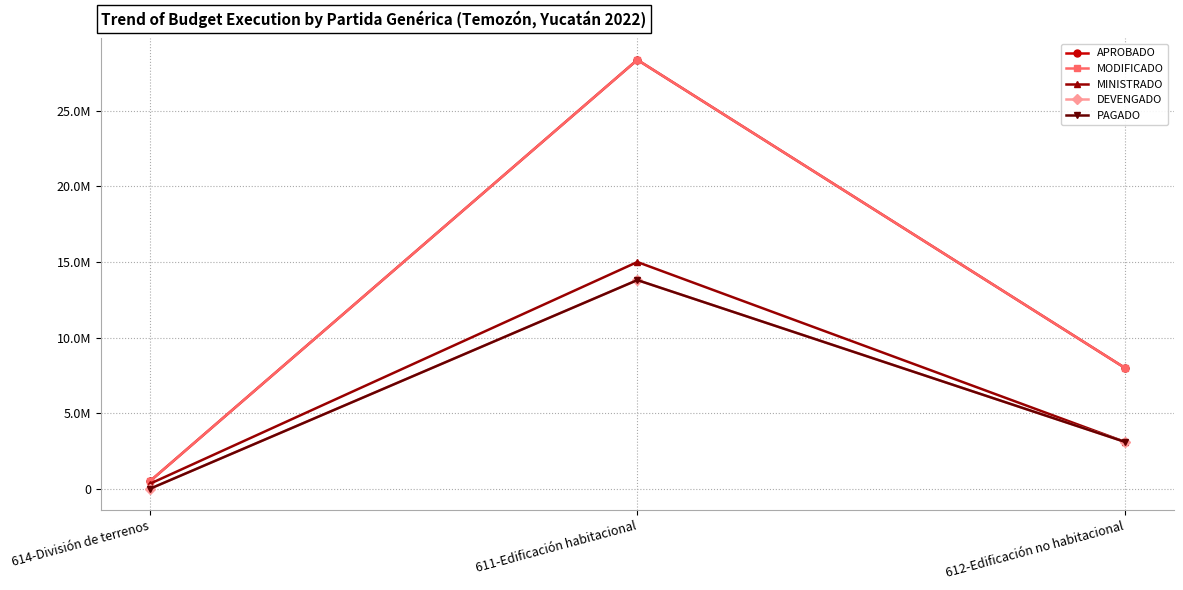

At which label does MINISTRADO reach its minimum?

614-División de terrenos